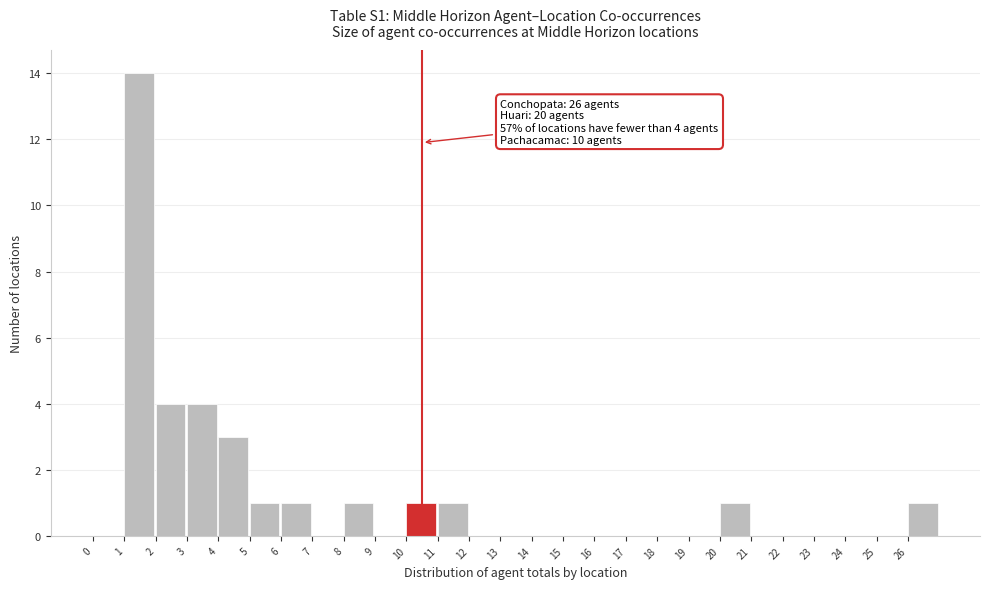

Over which range of the x-axis is the bar tallest?

1 to 2